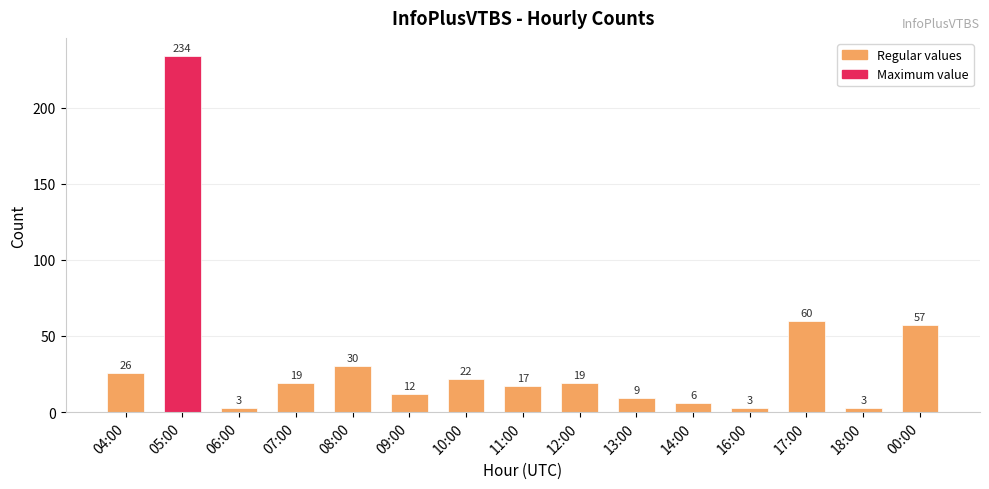

At which label is the value closest to 118?

17:00